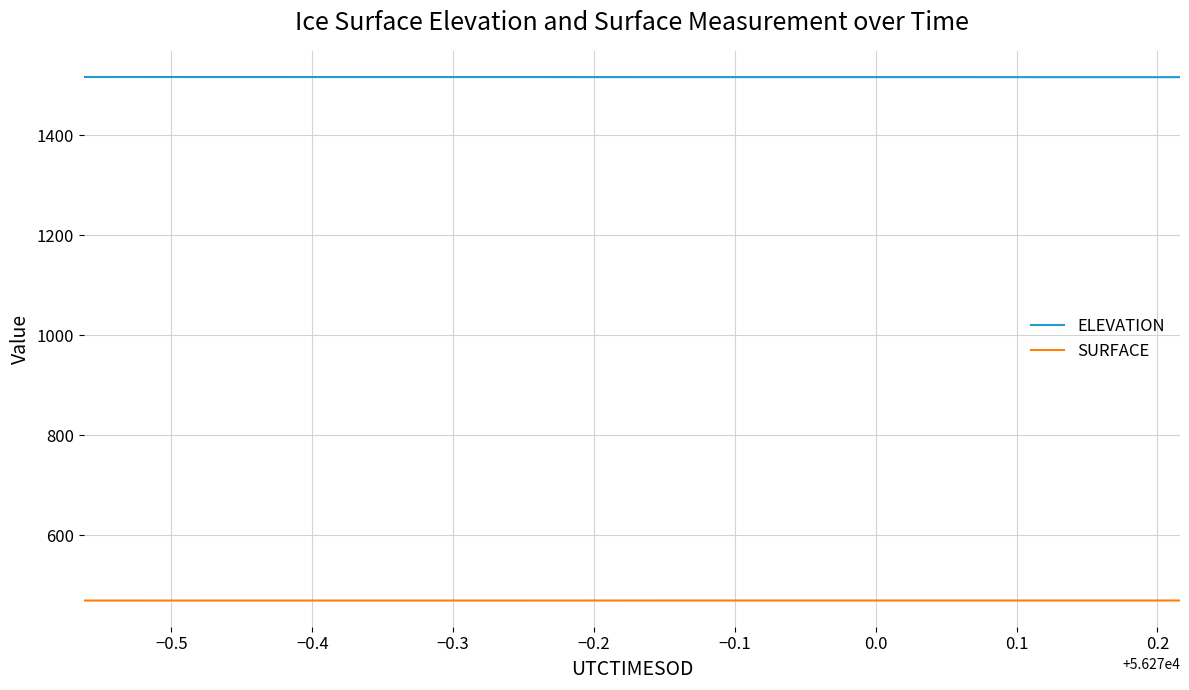

True or false: SURFACE and ELEVATION cross at least once.

False